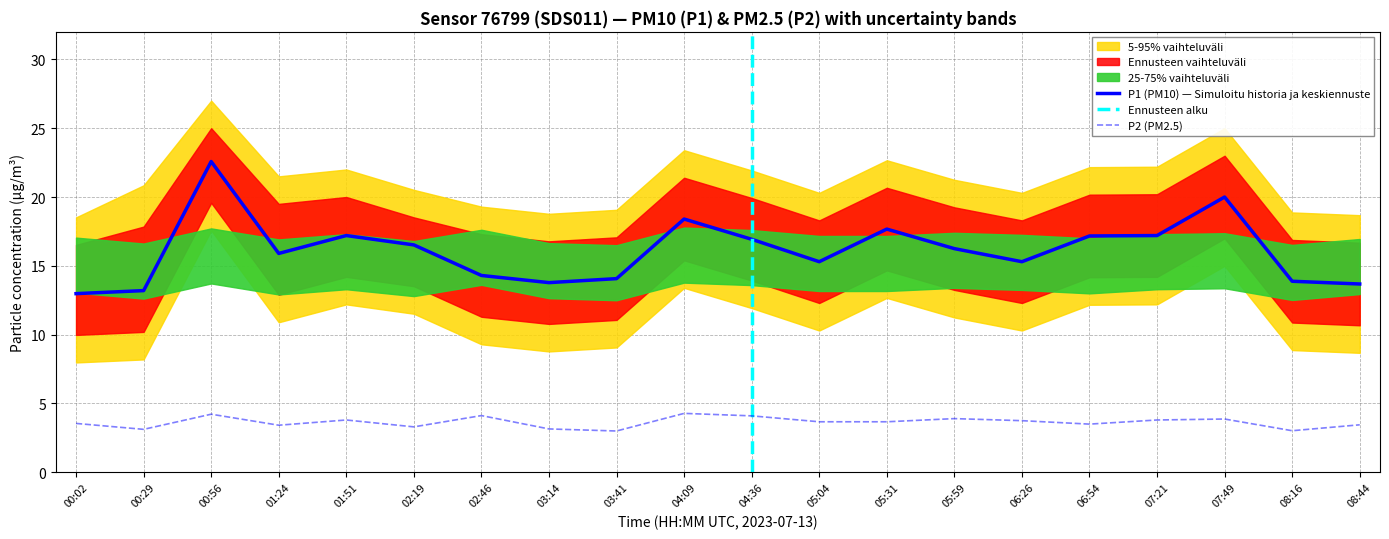

True or false: P2 has a value of 3.3 at 02:19.

True